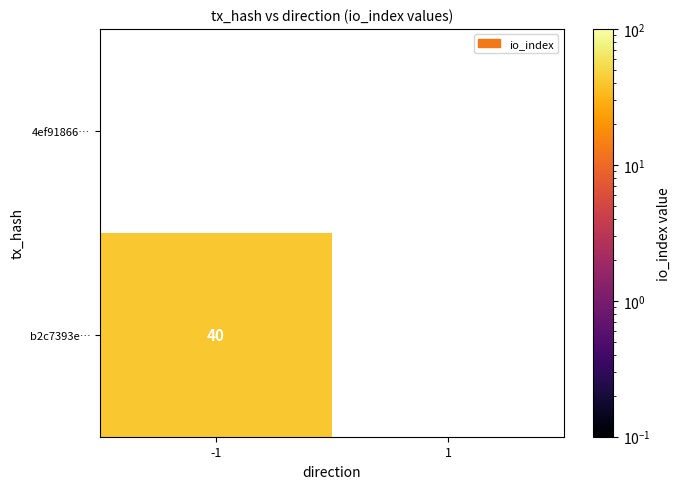

True or false: b2c7393e… has a value of 55.6 at -1.

False